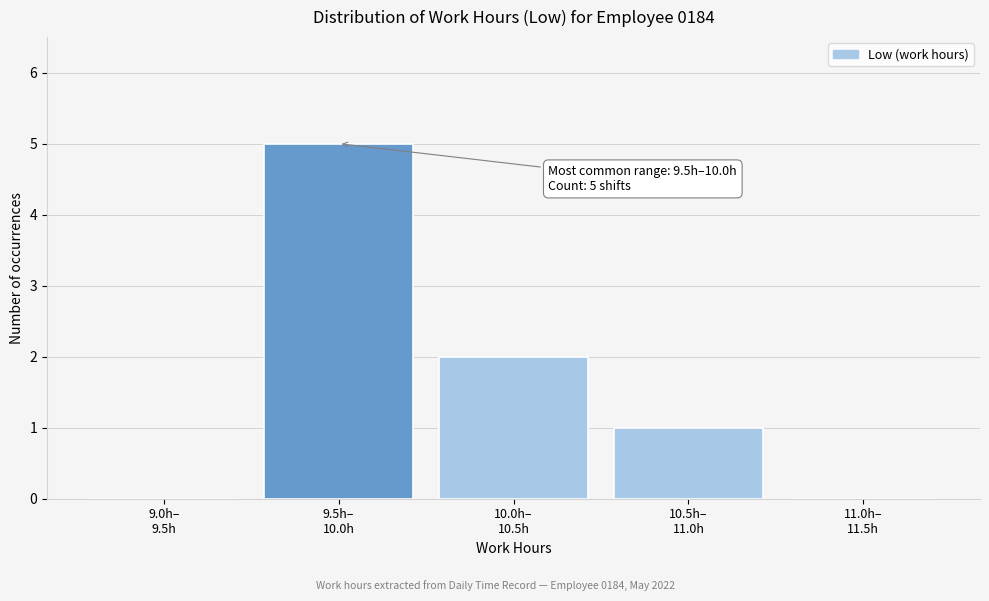

What is the greatest value displayed?

5